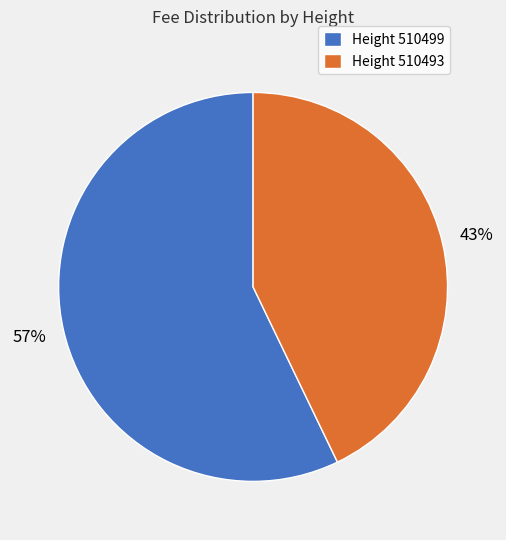

To the nearest percent, what portion does Height 510499 represent?

57%